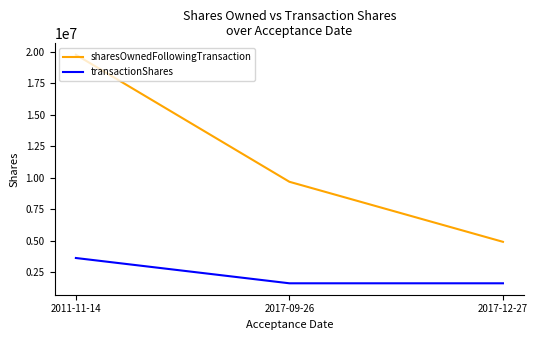

Count the number of categories in the chart.

3